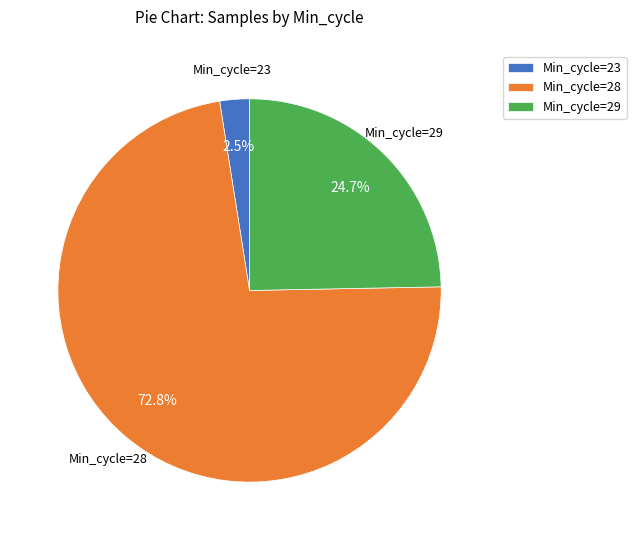

Count the number of slices in the pie.

3